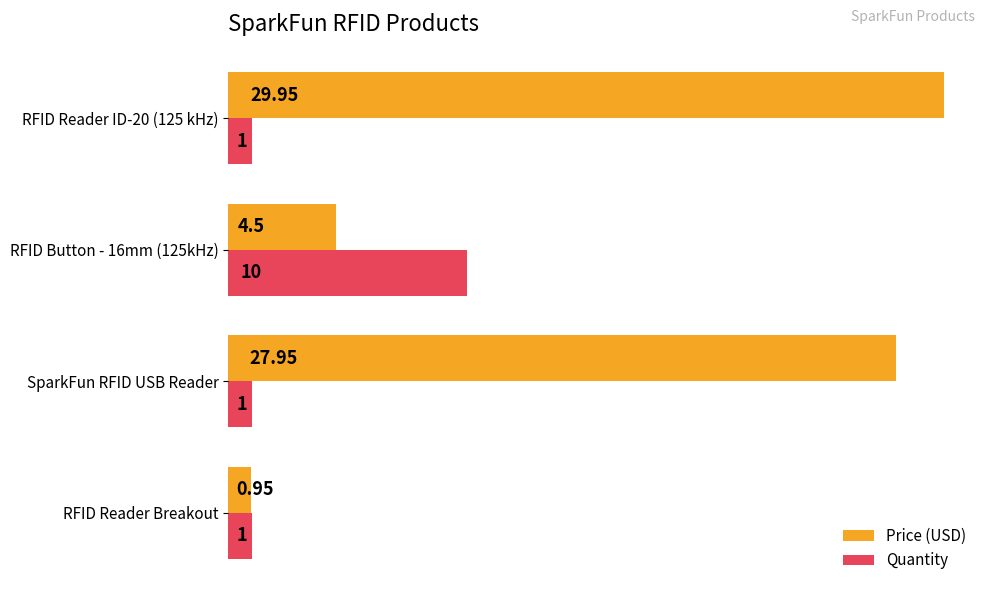

Which series has the largest total across all categories?

Price (USD)